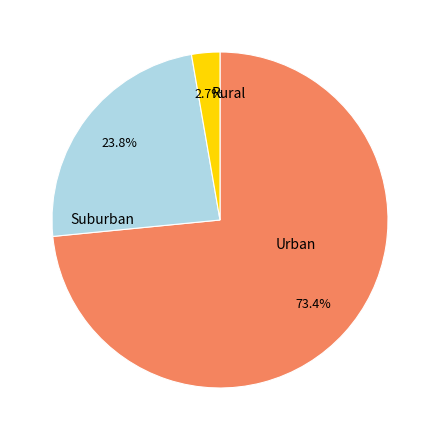

Is there any slice that represents more than half of the pie?

Yes